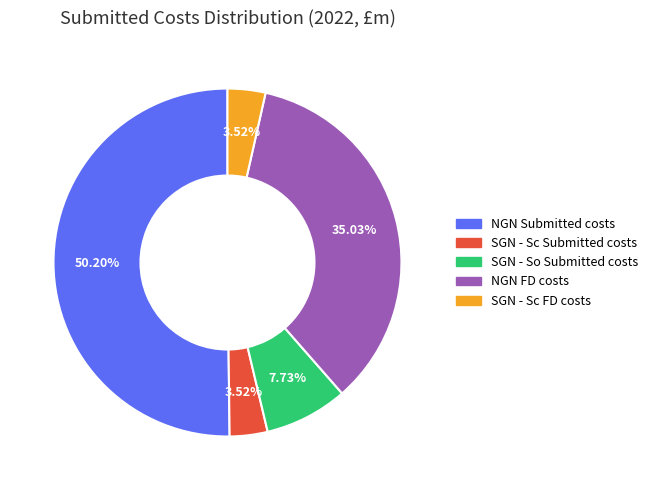

What percentage is the SGN - Sc Submitted costs slice, to the nearest percent?

4%